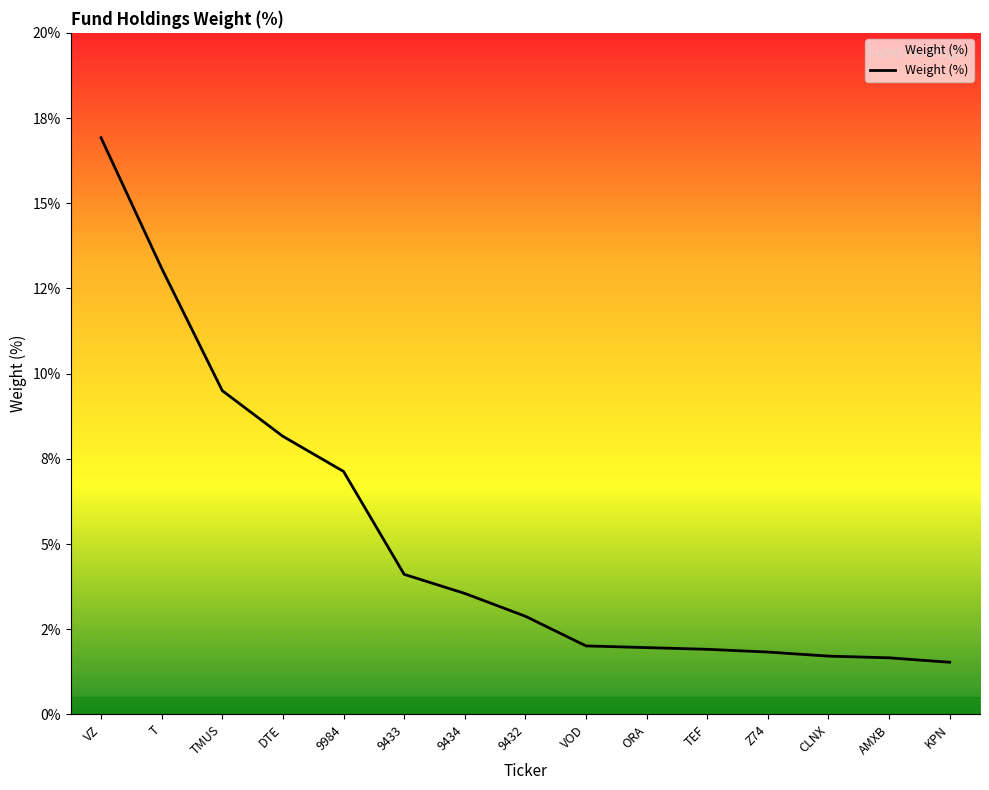

Reading left to right, list all the values displayed in this chart.

16.9	13.1	9.5	8.2	7.1	4.1	3.5	2.9	2.0	2.0	1.9	1.8	1.7	1.7	1.5